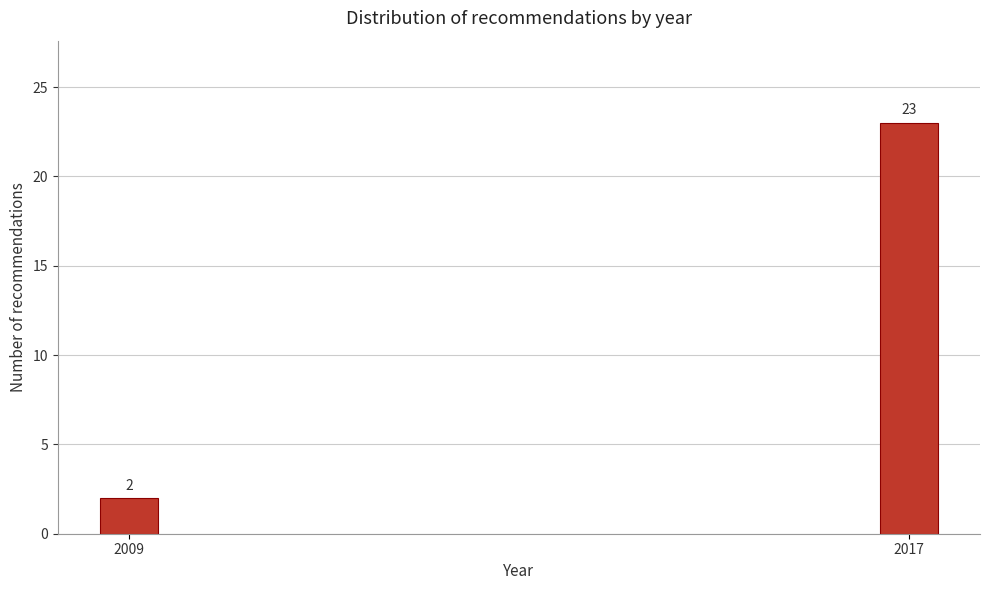

Reading left to right, transcribe all the data shown in this chart.

2009=2	2017=23